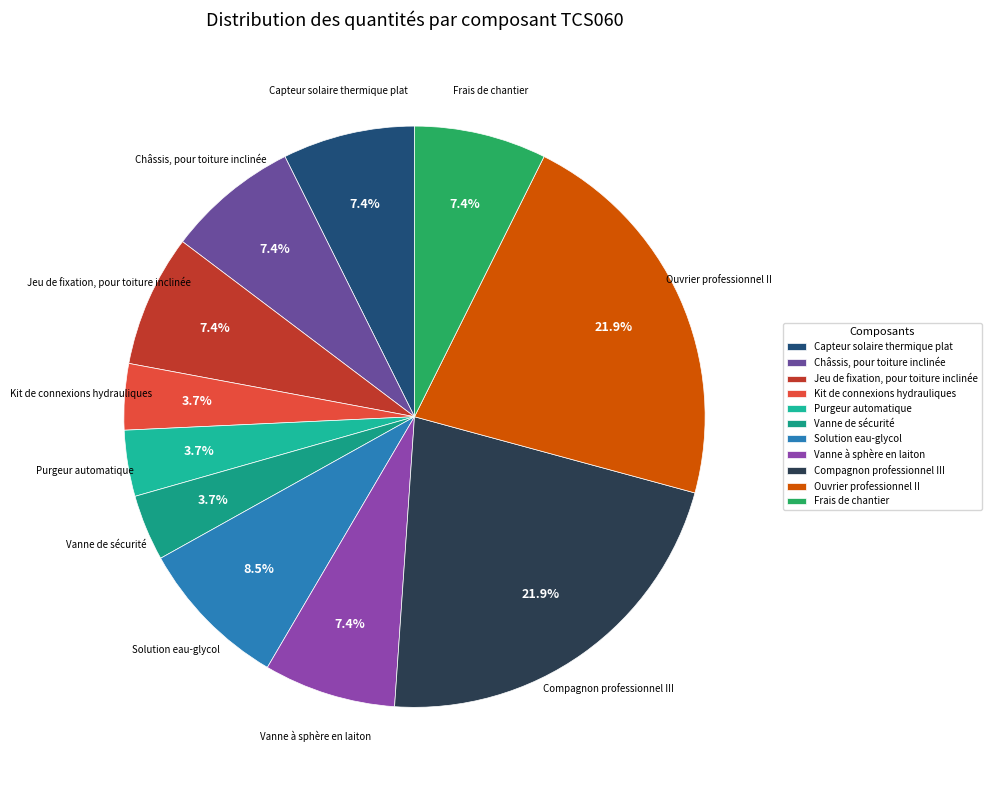

To the nearest percent, what is the average slice percentage?

9%